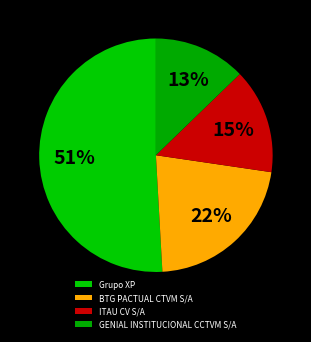

How many slices are in this pie chart?

4